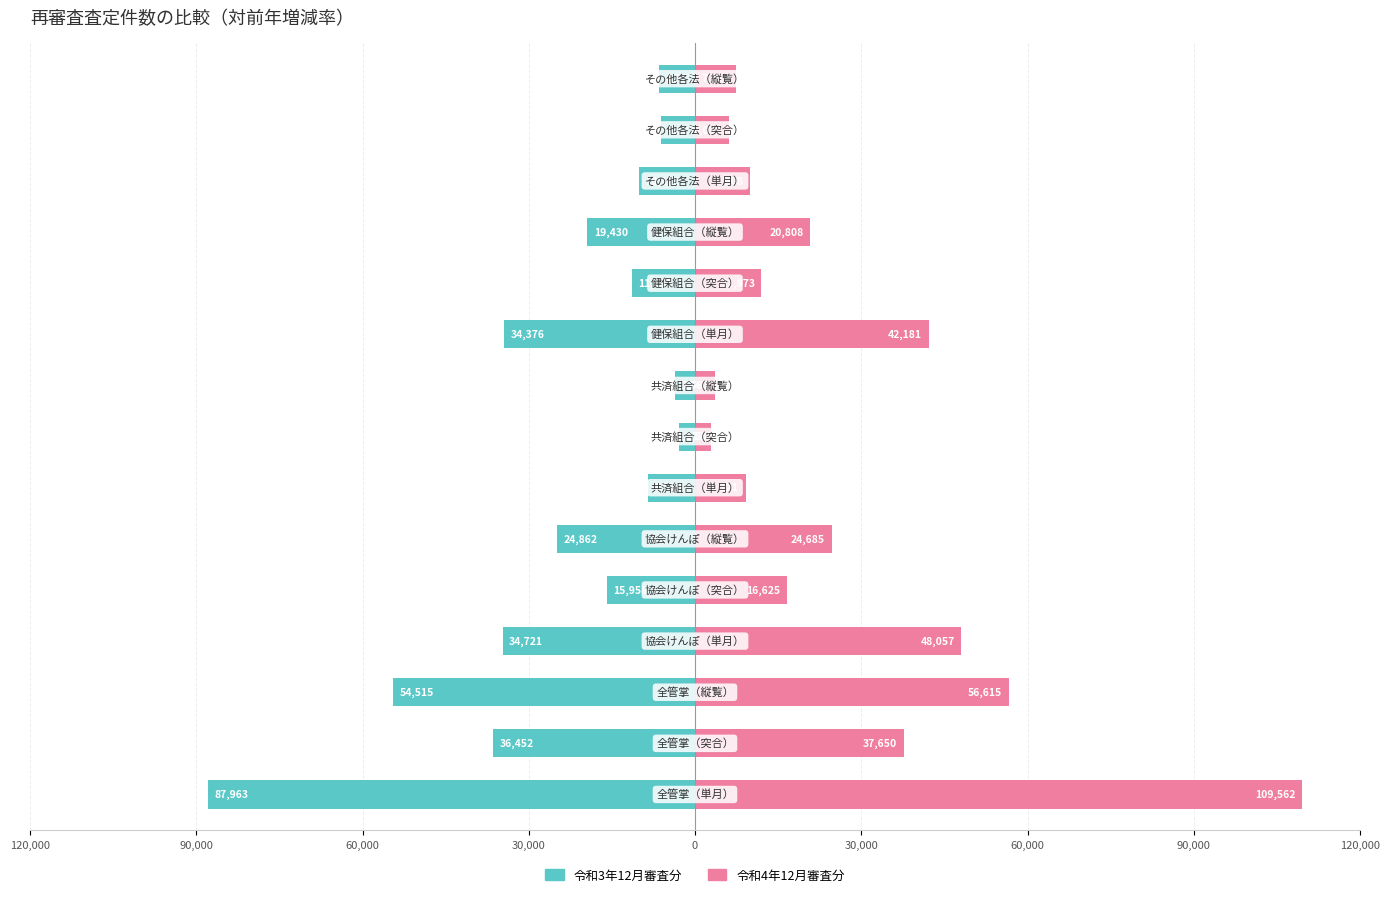

What is the average value of the 令和4年12月審査分 series?

27146